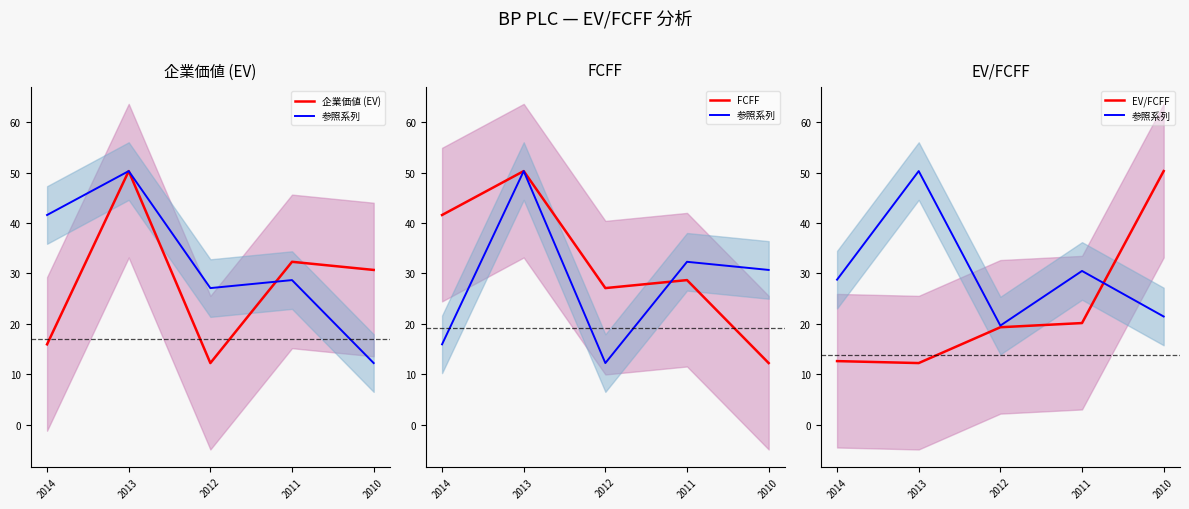

Which series has the largest total across all categories?

FCFF